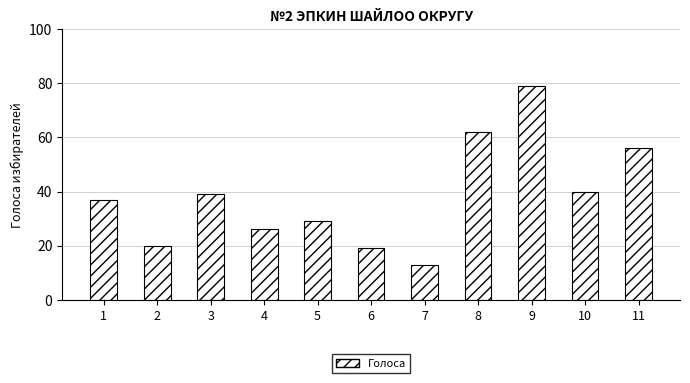

How many bars are there in total?

11